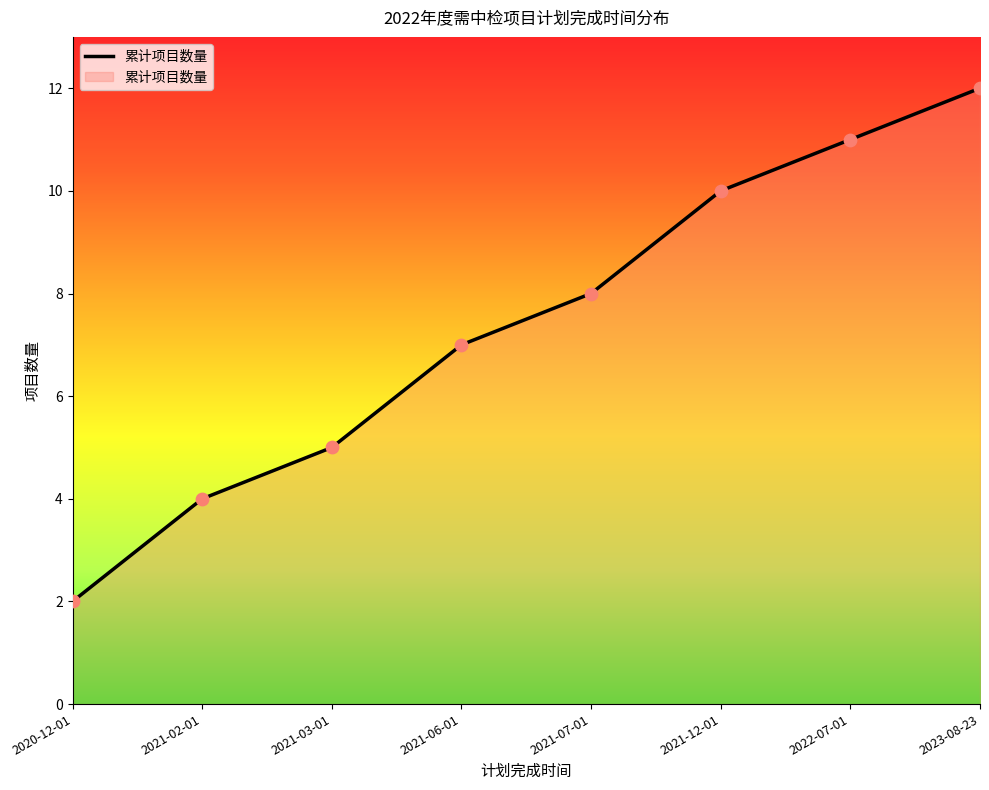

What is the ratio of the value at 2020-12-01 to the value at 2023-08-23?

0.2